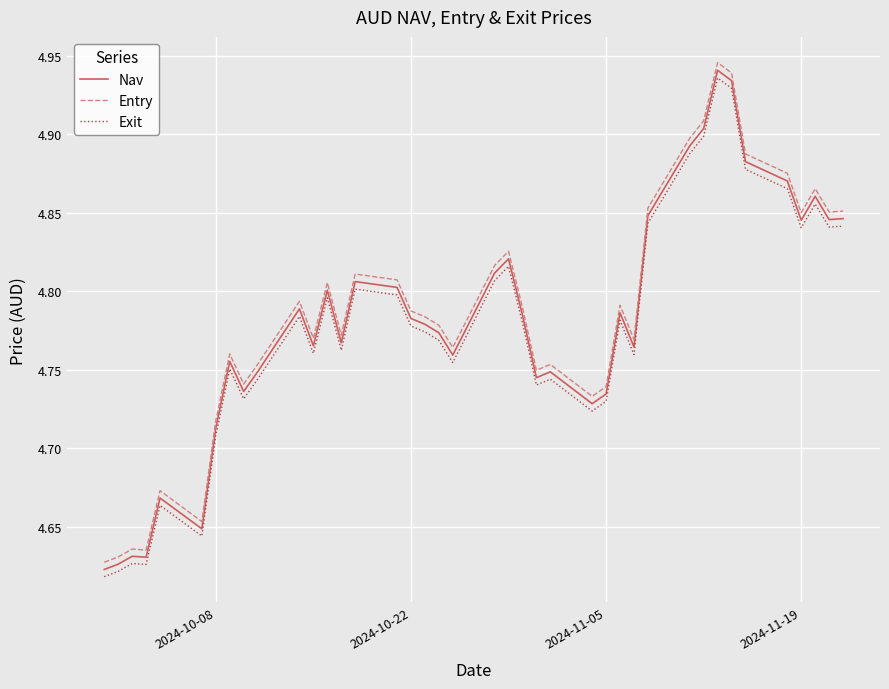

List the series in order of their overall mean, highest first.

Entry, Nav, Exit